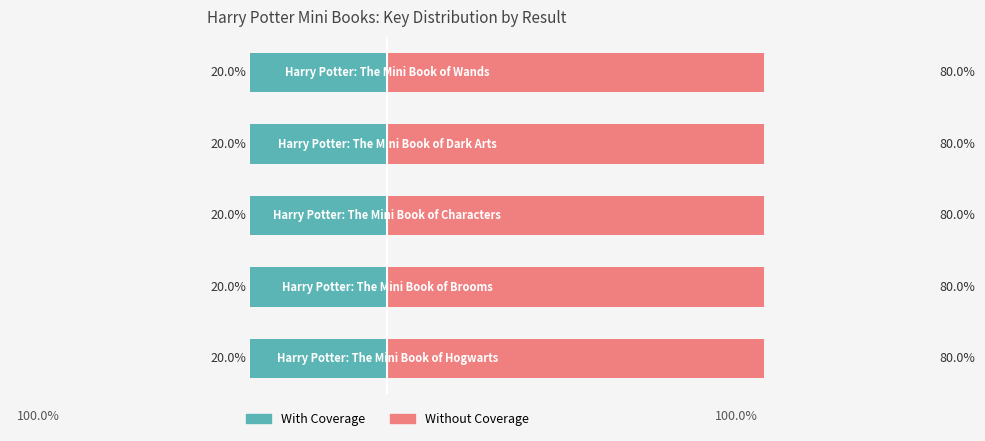

What is the average value of the With Coverage series?

-20.0